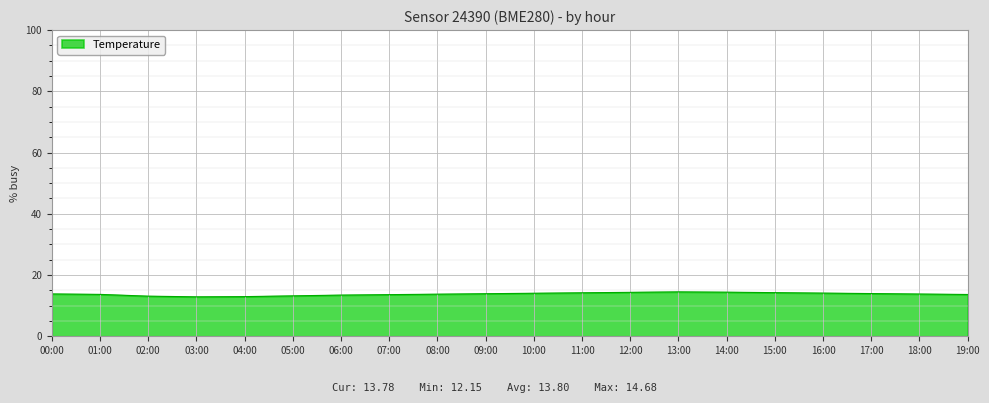

What is the ratio of the value at 06:00 to the value at 16:00?

1.0